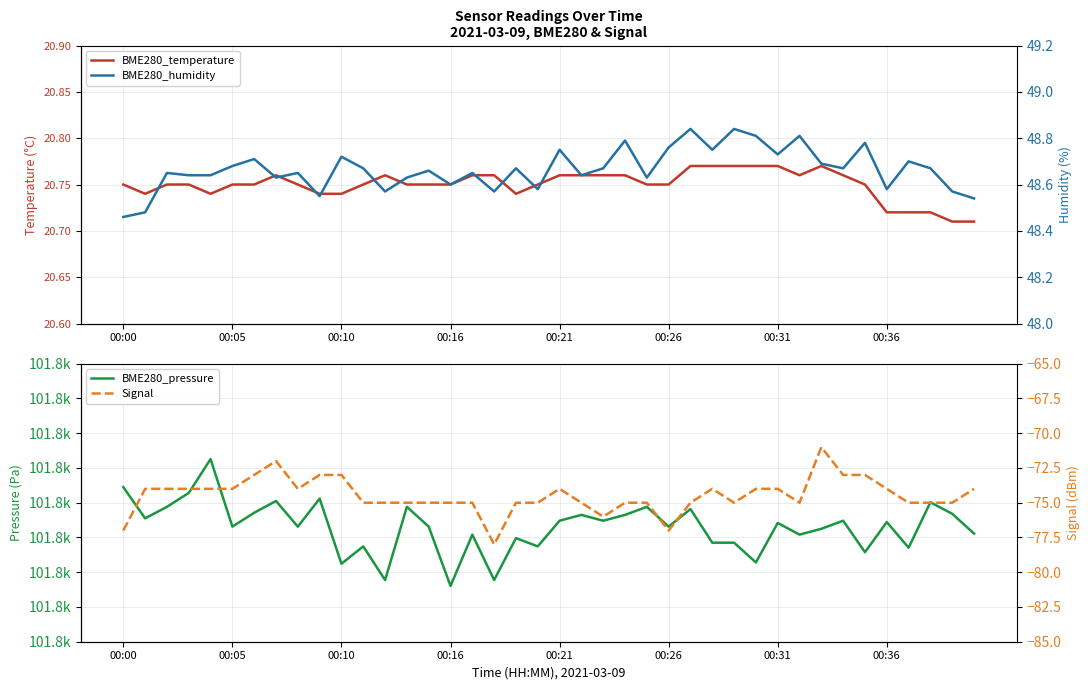

True or false: Signal and BME280_temperature cross at least once.

False